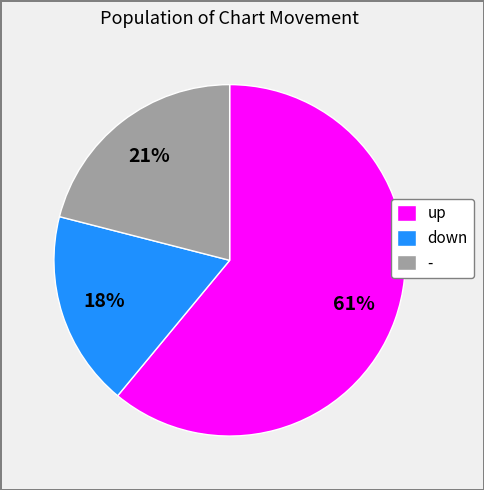

How many segments does this pie chart have?

3